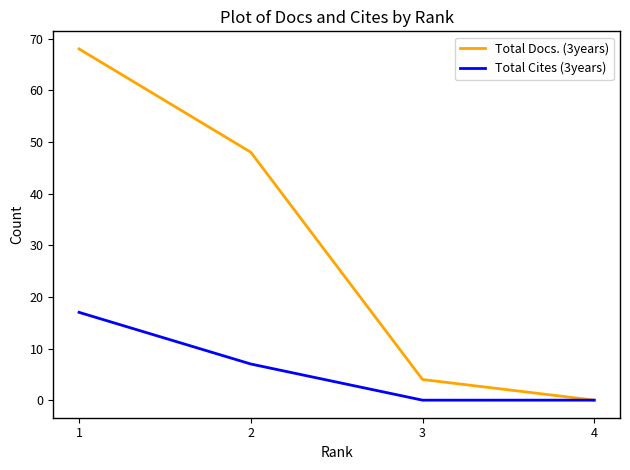

True or false: Total Cites (3years) has more than 0 points higher than both neighbors.

False